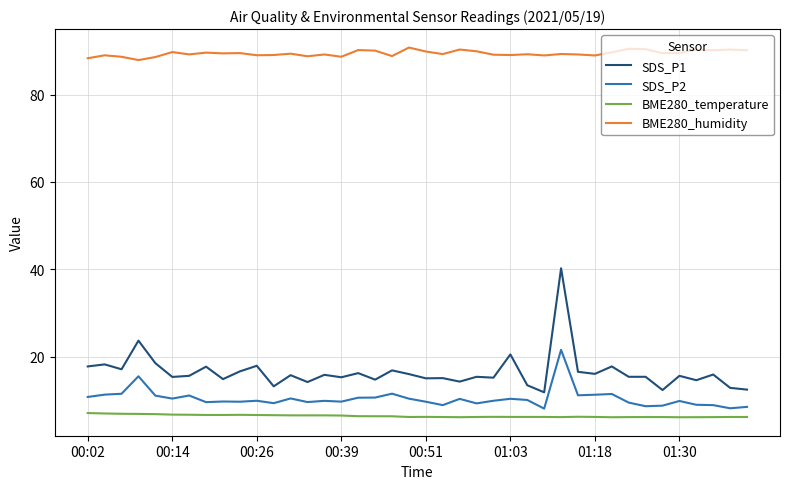

How many lines are shown in the chart?

4